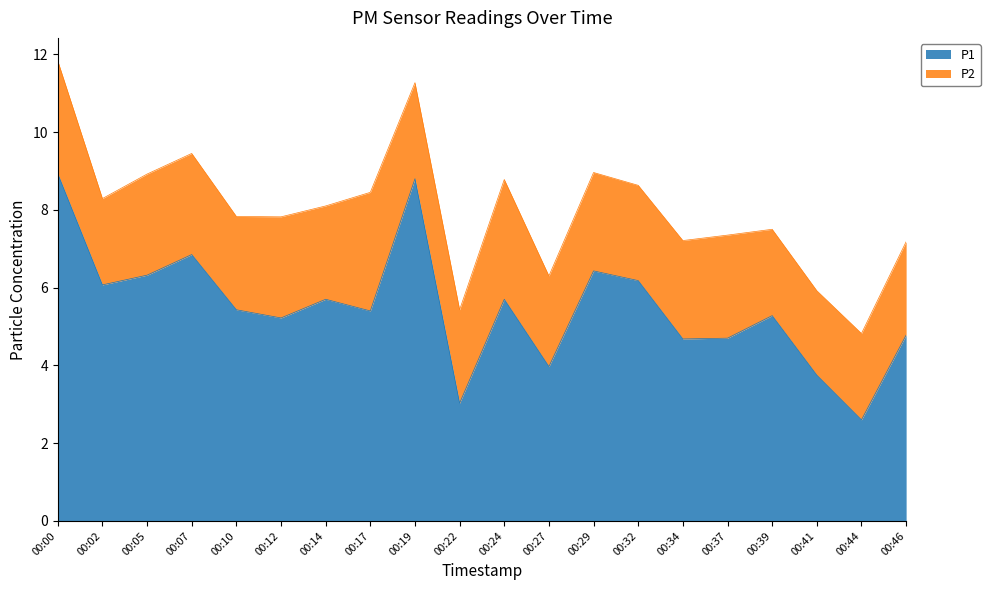

What is the maximum value shown in the chart?

8.9